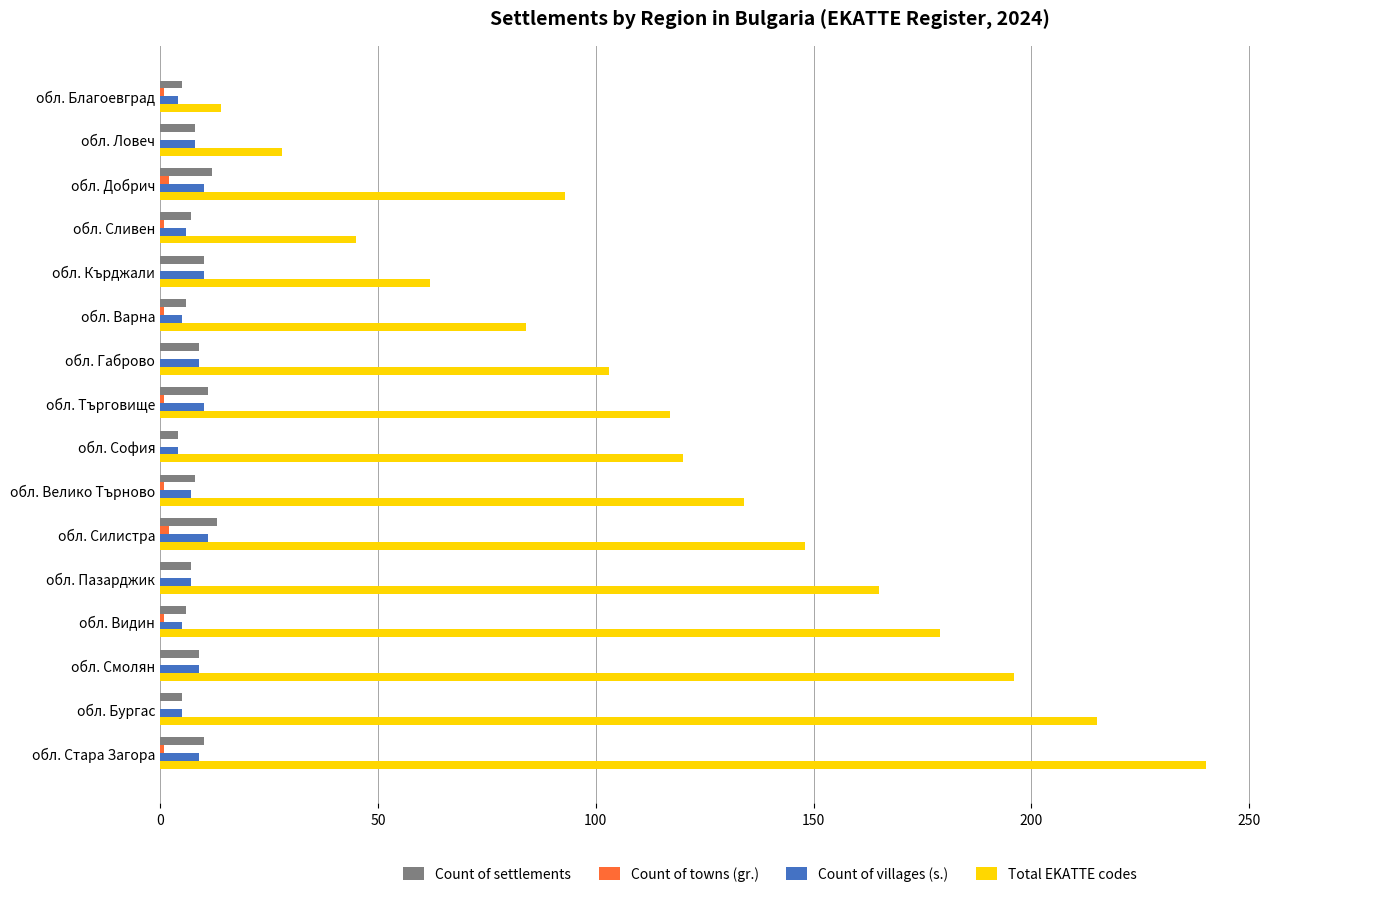

Which series has the largest range (max minus min)?

Total EKATTE codes